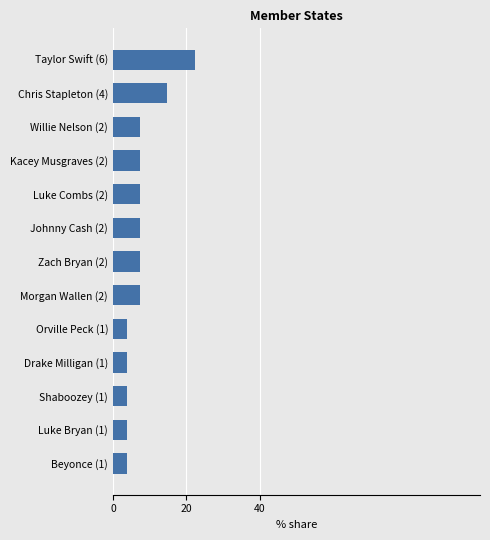

True or false: the data shows 10.7 at Zach Bryan (2).

False